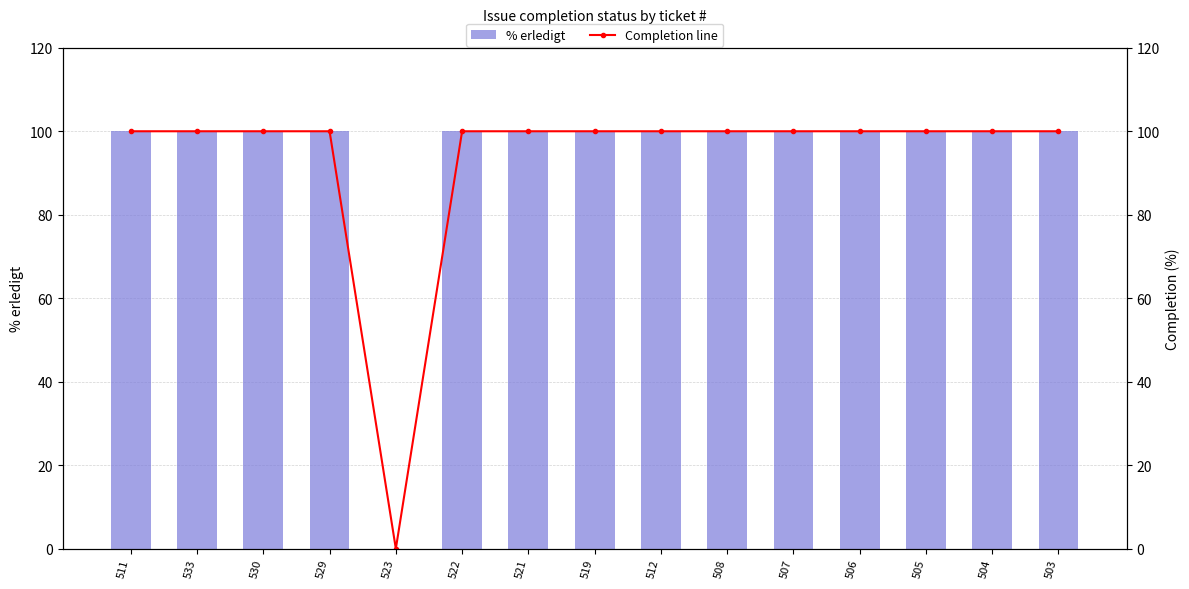

Reading left to right, list all the values displayed in this chart.

% erledigt: 511=100	533=100	530=100	529=100	523=0	522=100	521=100	519=100	512=100	508=100	507=100	506=100	505=100	504=100	503=100
Completion line: 511=100	533=100	530=100	529=100	523=0	522=100	521=100	519=100	512=100	508=100	507=100	506=100	505=100	504=100	503=100